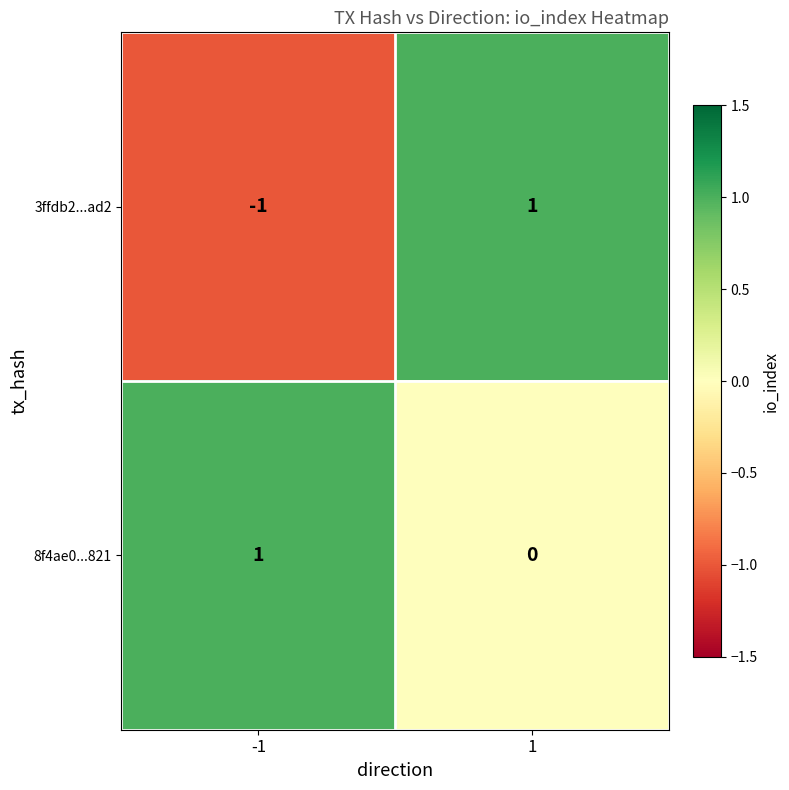

The value of 3ffdb2...ad2 at -1 is -1. True or false?

True